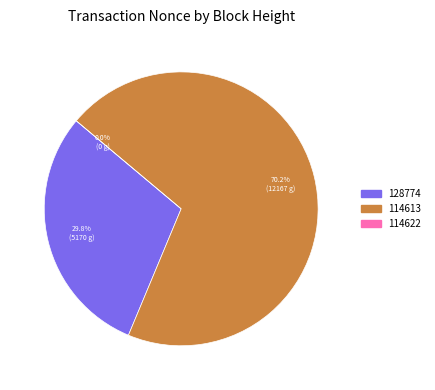

To the nearest percent, what is the difference between the largest and smallest slice percentages?

70%